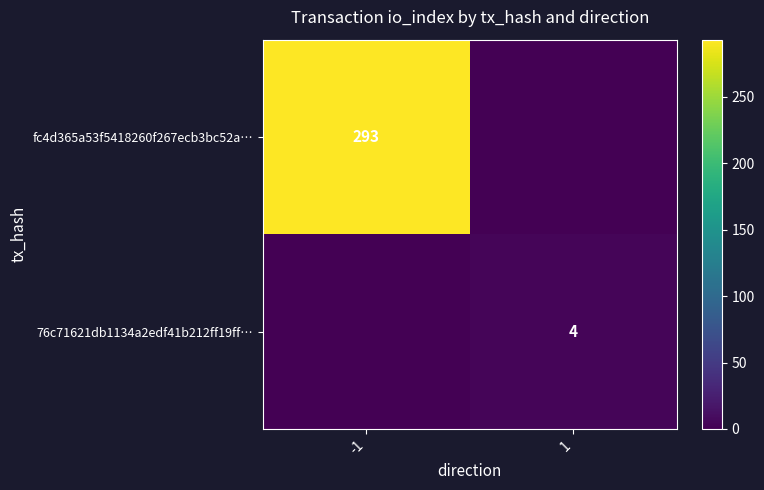

Is the value of fc4d365a53f5418260f267ecb3bc52a… at -1 greater than the value of 76c71621db1134a2edf41b212ff19ff… at 1?

Yes